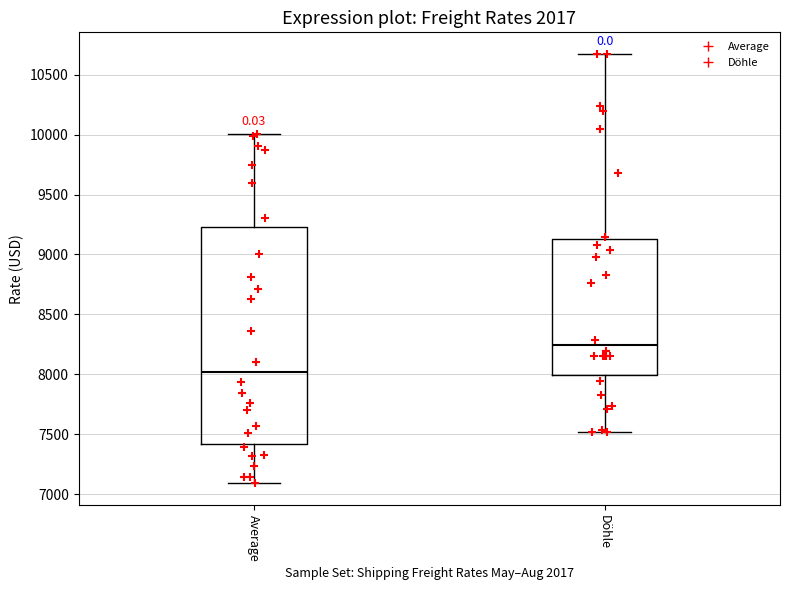

Which box's median line is the highest?

Döhle